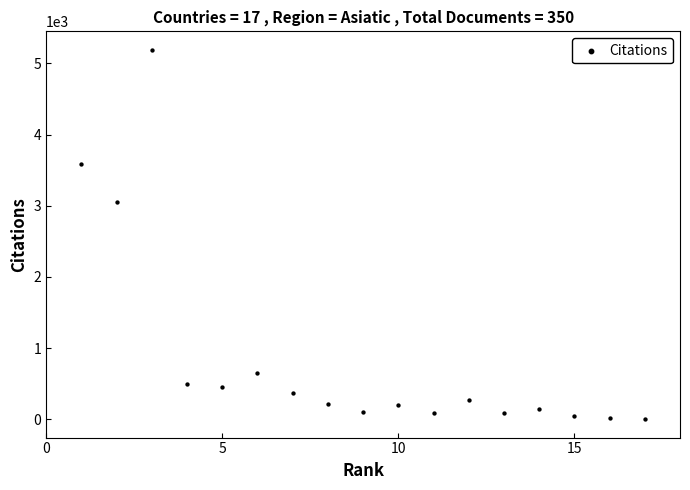

What Y value in the scatter plot is closest to 2596?

3051